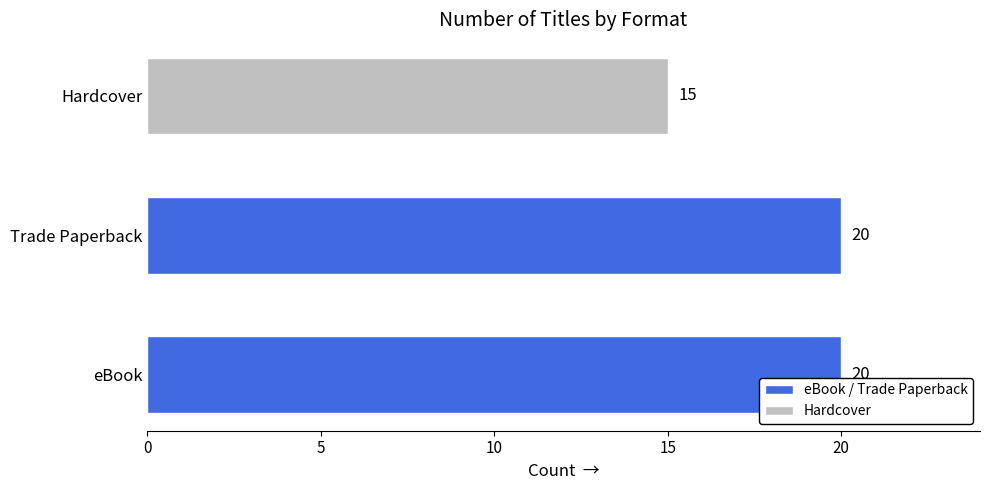

How many bars are there in total?

3